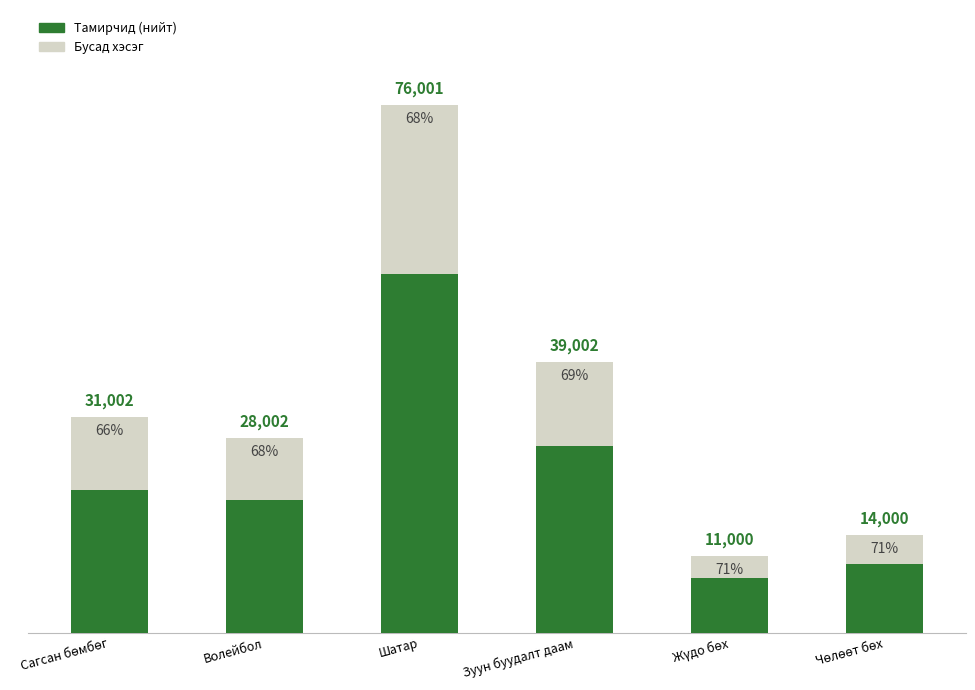

What is the average value of the Тамирчид (нийт) series?

22640.8